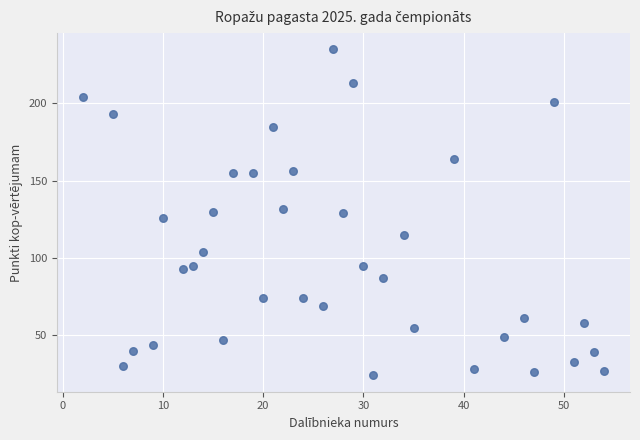

What is the range of X values (max minus min)?

52